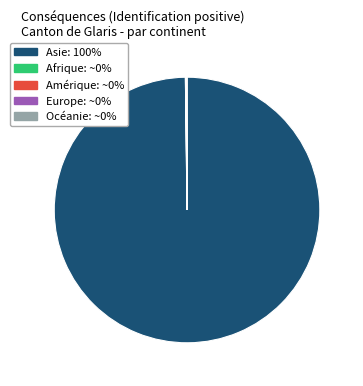

Is there a majority slice in this chart?

Yes